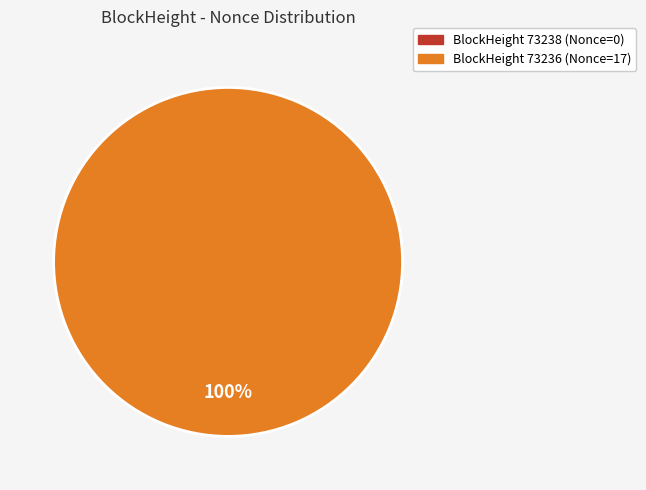

To the nearest percent, what percentage of the pie is 73236?

100%